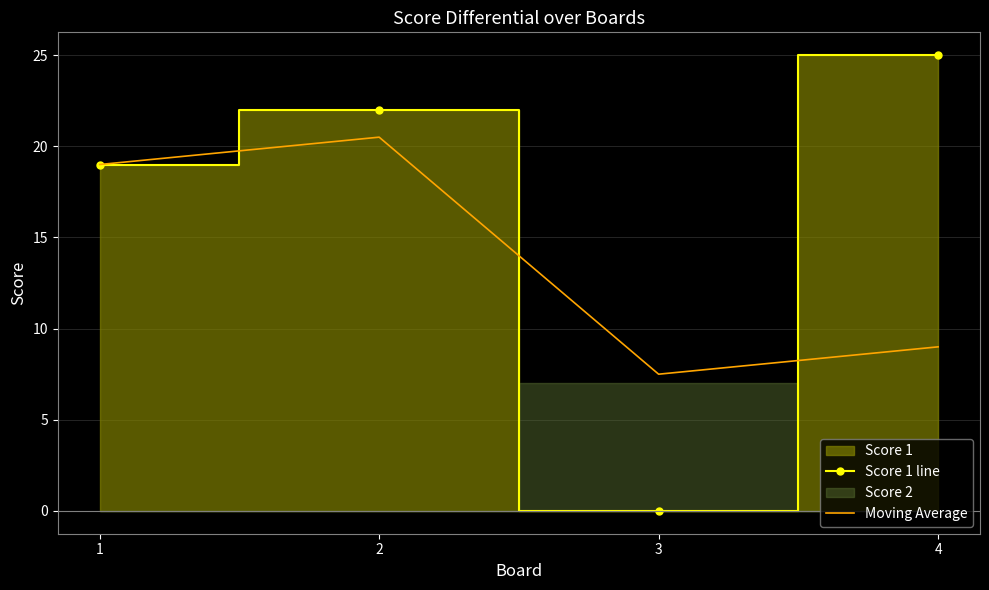

True or false: Moving Average has a value of 13.5 at 4.

False